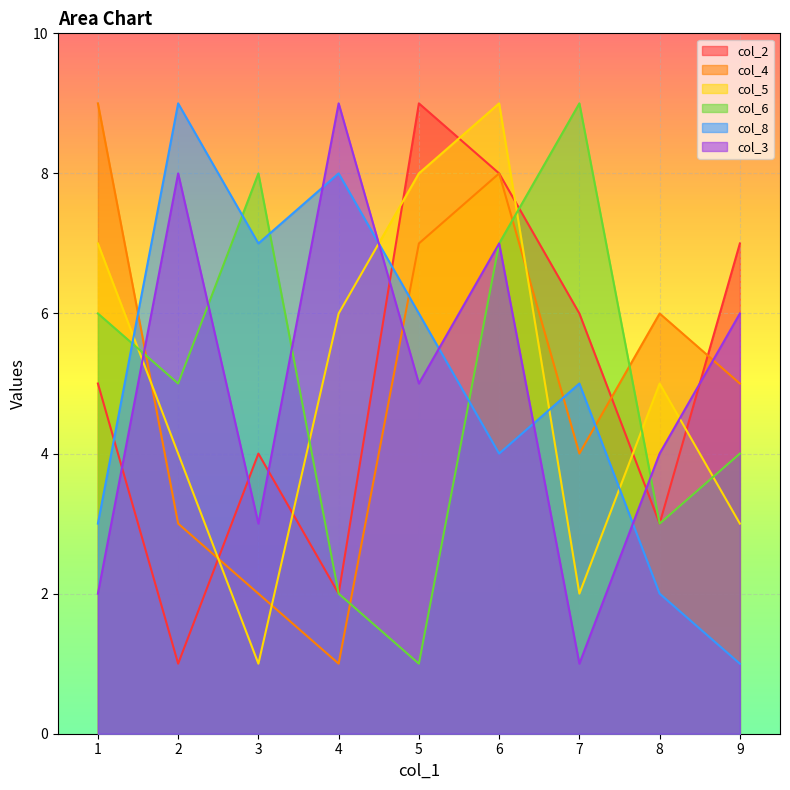

What is the minimum value shown in the chart?

1